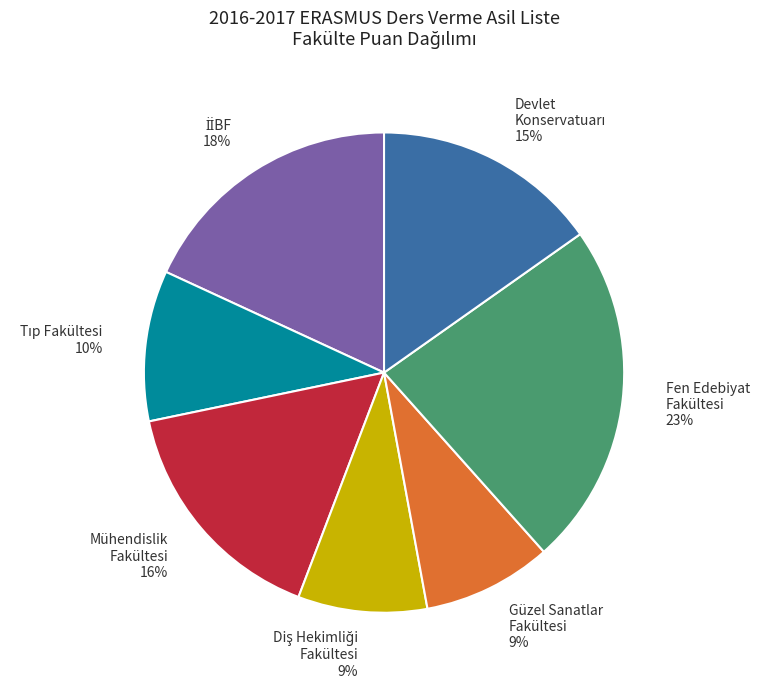

Approximately how many times larger is the value at Güzel Sanatlar Fakültesi 9% compared to Fen Edebiyat Fakültesi 23%?

0.4